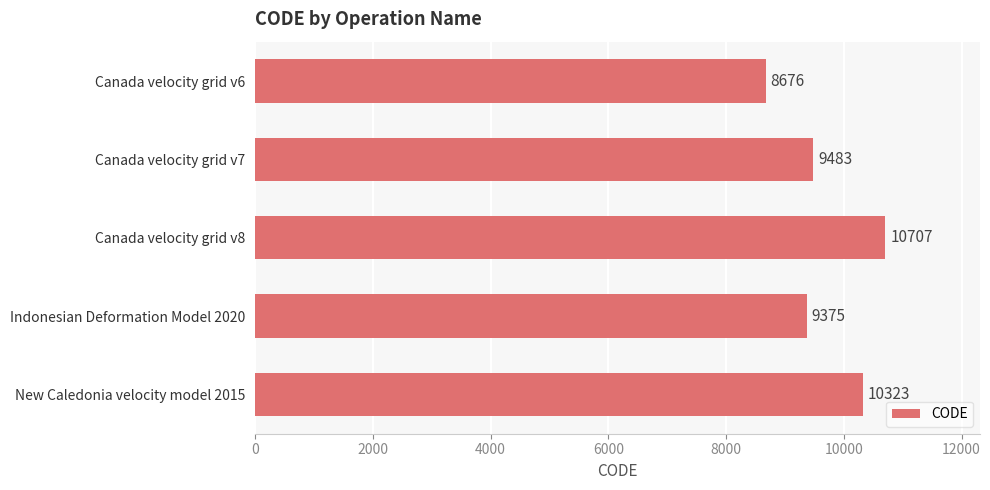

What is the difference between the maximum and minimum values?

2031